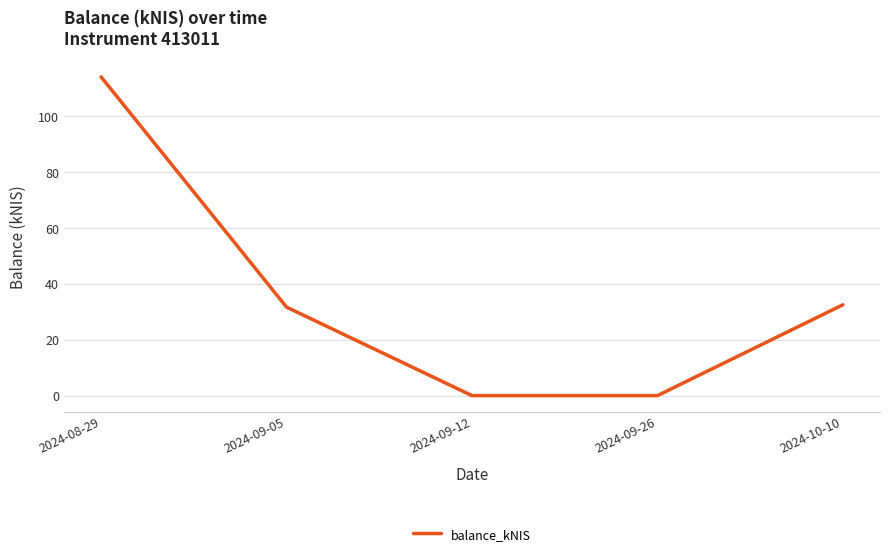

How many series are shown in this chart?

1